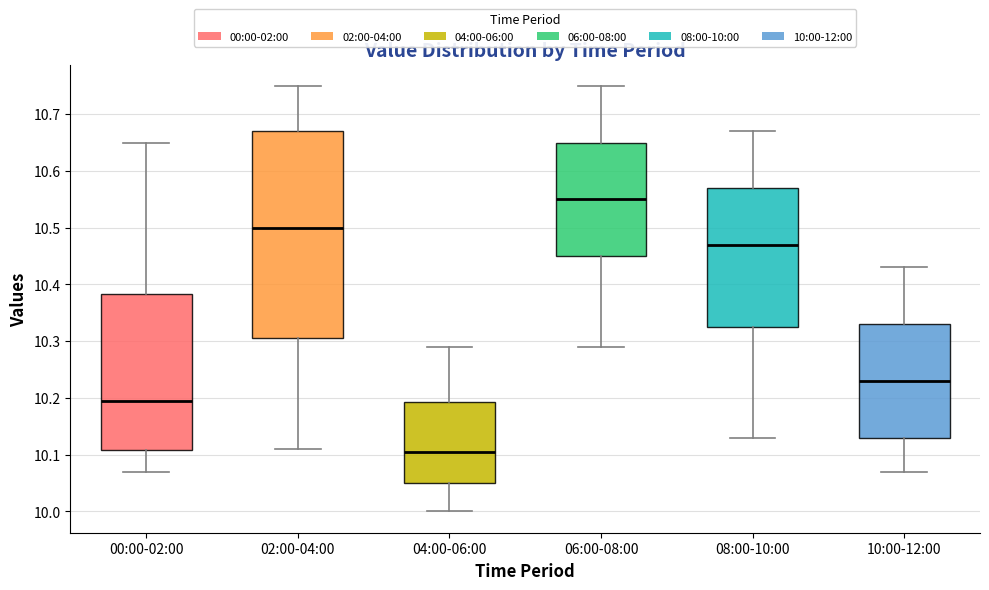

Which box has the highest median line?

06:00-08:00